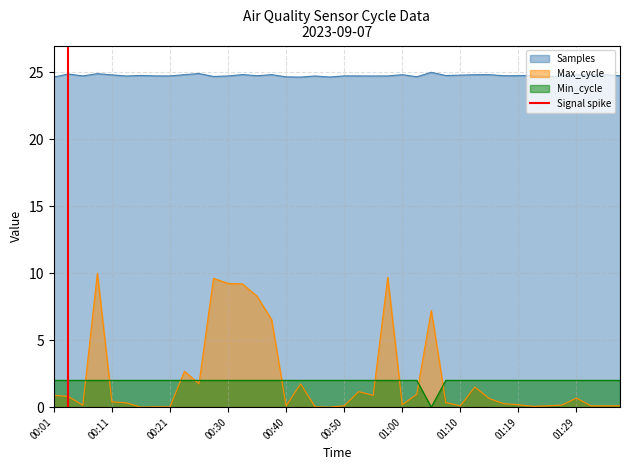

True or false: Samples and Max_cycle intersect in this chart.

False